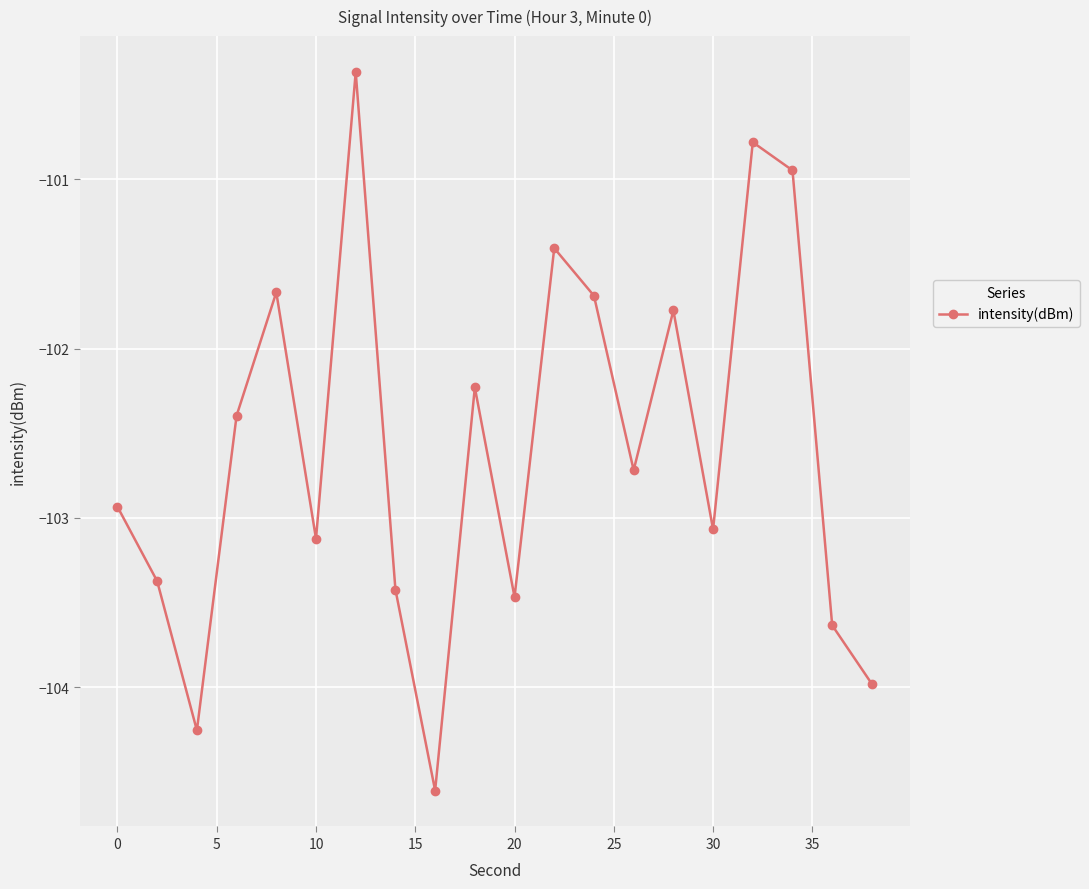

What is the difference between the second highest and minimum values?

3.8